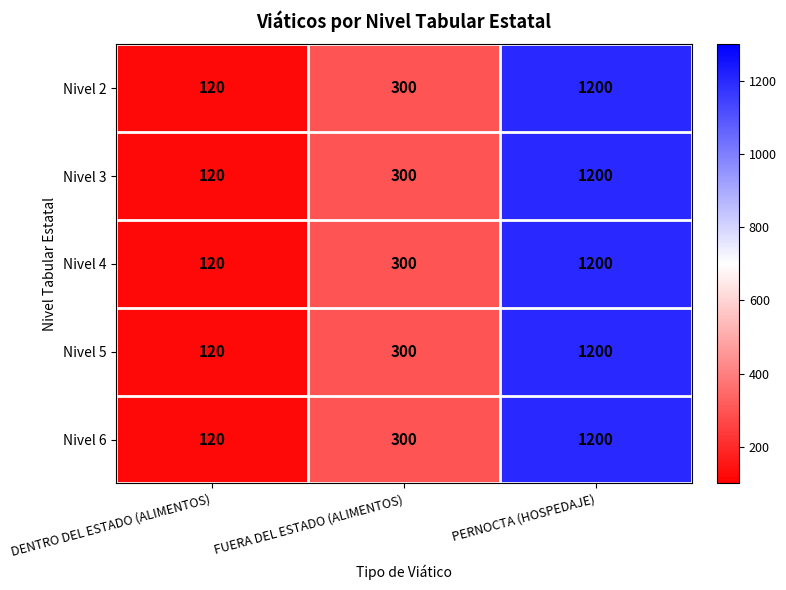

Reading right to left, list all the values displayed in this chart.

Nivel 2: PERNOCTA (HOSPEDAJE)=1200	FUERA DEL ESTADO (ALIMENTOS)=300	DENTRO DEL ESTADO (ALIMENTOS)=120
Nivel 3: PERNOCTA (HOSPEDAJE)=1200	FUERA DEL ESTADO (ALIMENTOS)=300	DENTRO DEL ESTADO (ALIMENTOS)=120
Nivel 4: PERNOCTA (HOSPEDAJE)=1200	FUERA DEL ESTADO (ALIMENTOS)=300	DENTRO DEL ESTADO (ALIMENTOS)=120
Nivel 5: PERNOCTA (HOSPEDAJE)=1200	FUERA DEL ESTADO (ALIMENTOS)=300	DENTRO DEL ESTADO (ALIMENTOS)=120
Nivel 6: PERNOCTA (HOSPEDAJE)=1200	FUERA DEL ESTADO (ALIMENTOS)=300	DENTRO DEL ESTADO (ALIMENTOS)=120